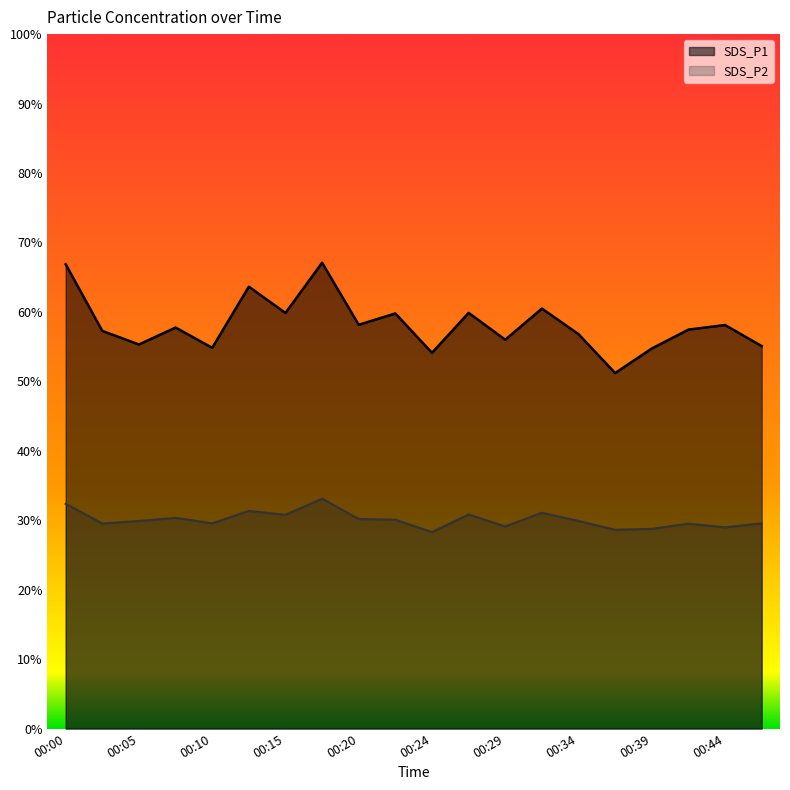

Reading right to left, what are all the values shown in this chart?

SDS_P1: 00:47=110.2	00:44=116.2	00:41=114.9	00:39=109.5	00:37=102.4	00:34=113.6	00:32=121.0	00:29=112.0	00:27=119.7	00:24=108.2	00:22=119.6	00:20=116.3	00:17=134.2	00:15=119.7	00:12=127.3	00:10=109.7	00:07=115.5	00:05=110.6	00:02=114.5	00:00=133.7
SDS_P2: 00:47=59.1	00:44=58.0	00:41=59.0	00:39=57.5	00:37=57.3	00:34=59.8	00:32=62.2	00:29=58.2	00:27=61.7	00:24=56.6	00:22=60.2	00:20=60.4	00:17=66.2	00:15=61.6	00:12=62.7	00:10=59.1	00:07=60.7	00:05=59.8	00:02=59.1	00:00=64.7